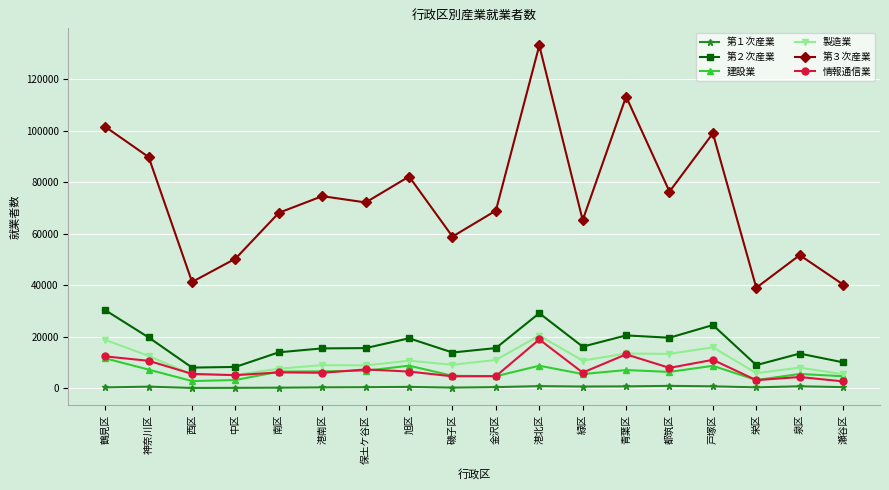

What is the spread (max minus min) of values at 中区?

50213